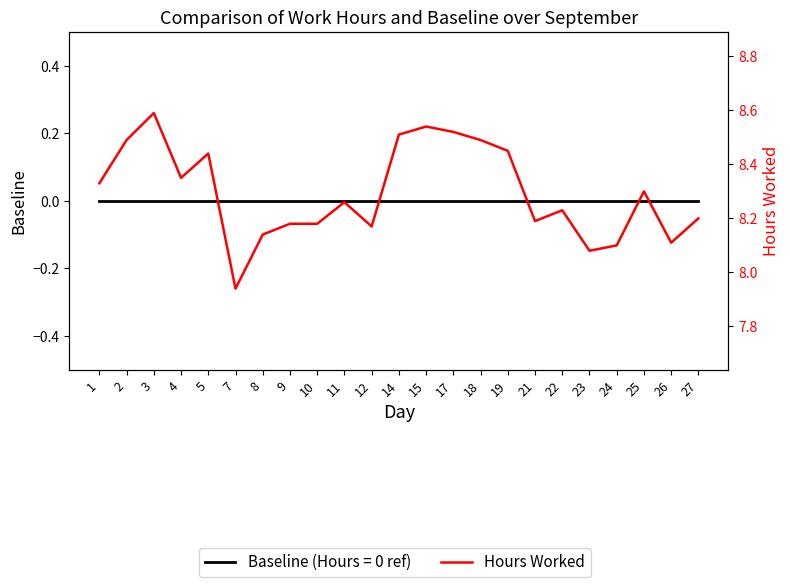

True or false: there are more than 0 points higher than both neighbors.

True